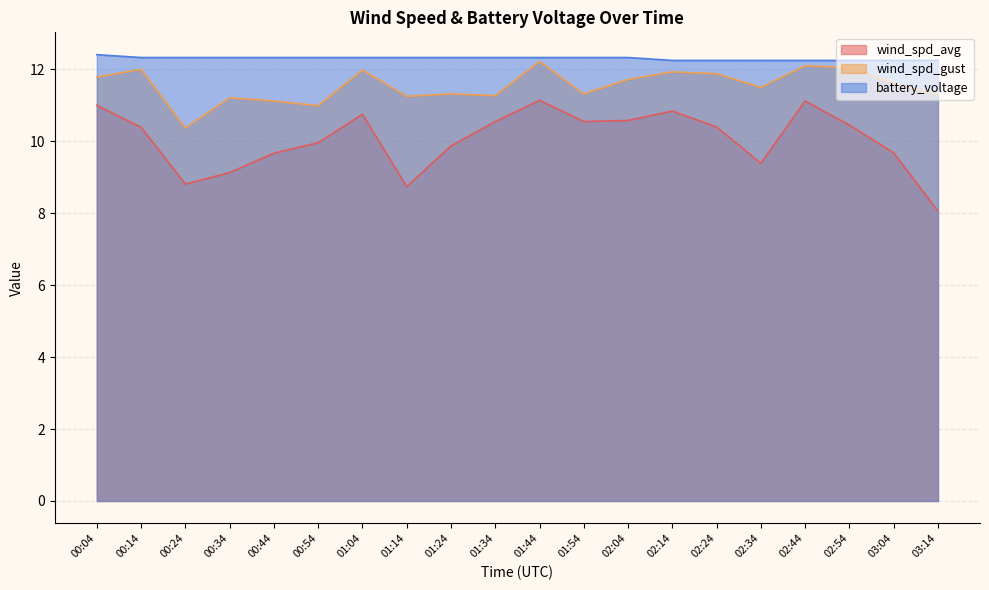

True or false: battery_voltage and wind_spd_gust intersect in this chart.

False